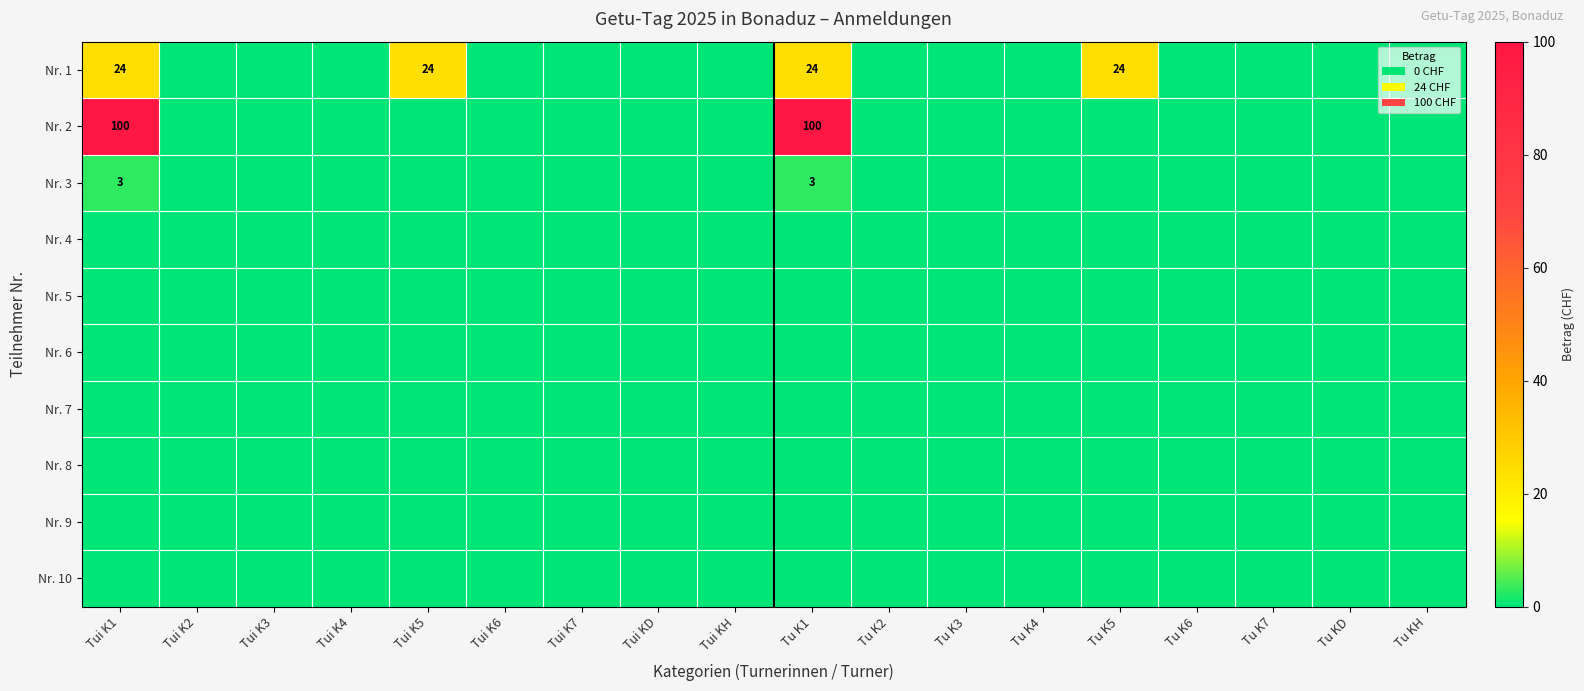

List the labels in order of Nr. 1 value, smallest first.

Tui K2, Tui K3, Tui K4, Tui K6, Tui K7, Tui KD, Tui KH, Tu K2, Tu K3, Tu K4, Tu K6, Tu K7, Tu KD, Tu KH, Tui K1, Tui K5, Tu K1, Tu K5